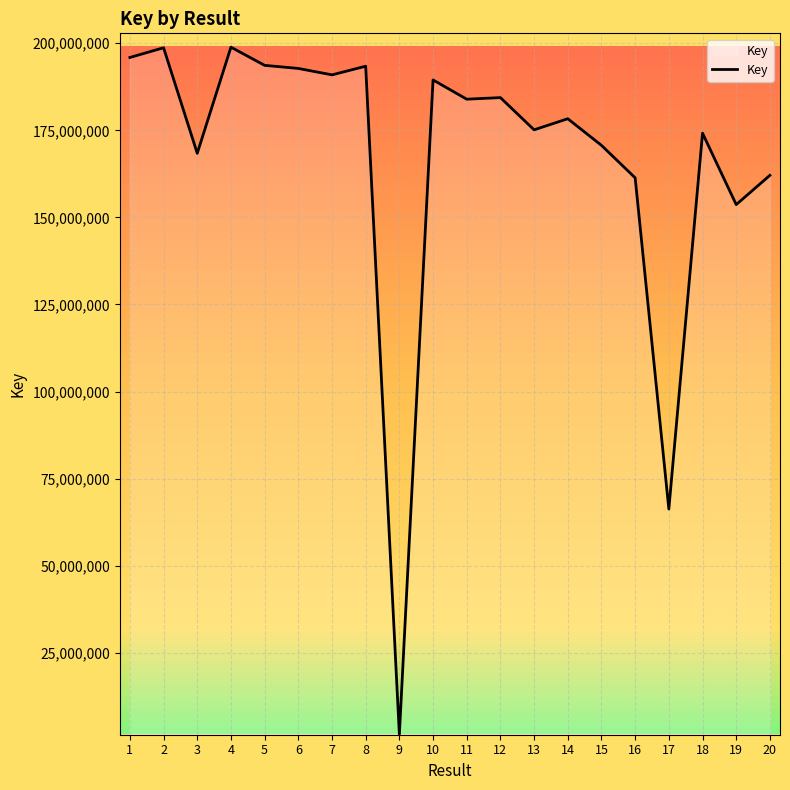

The chart shows a value of 31462821 at 17. True or false?

False